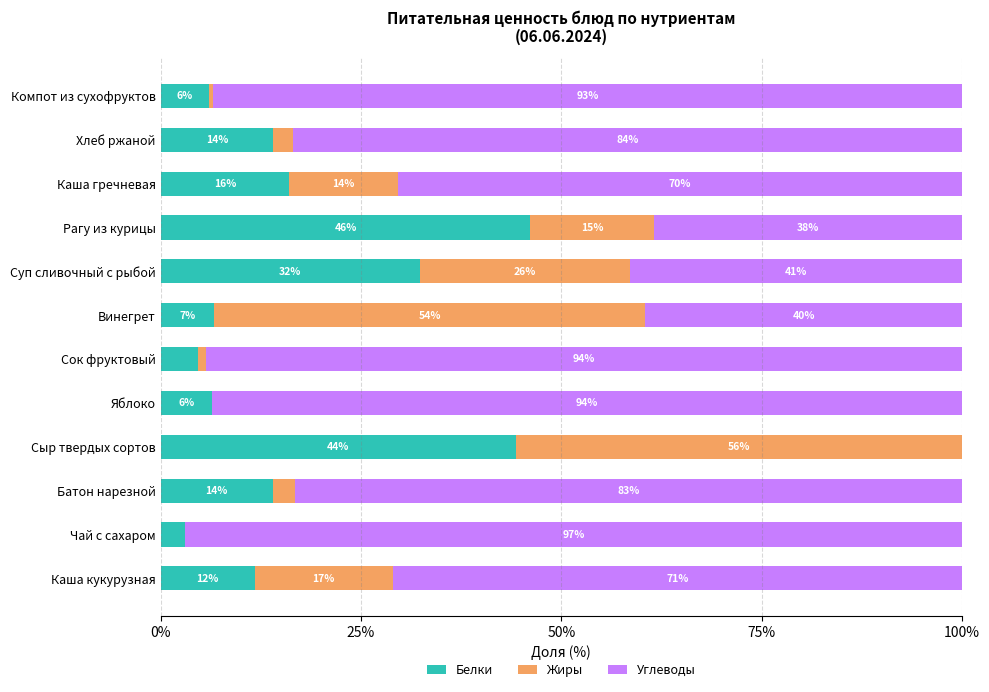

What is the total value across all series at Компот из сухофруктов?

100.0